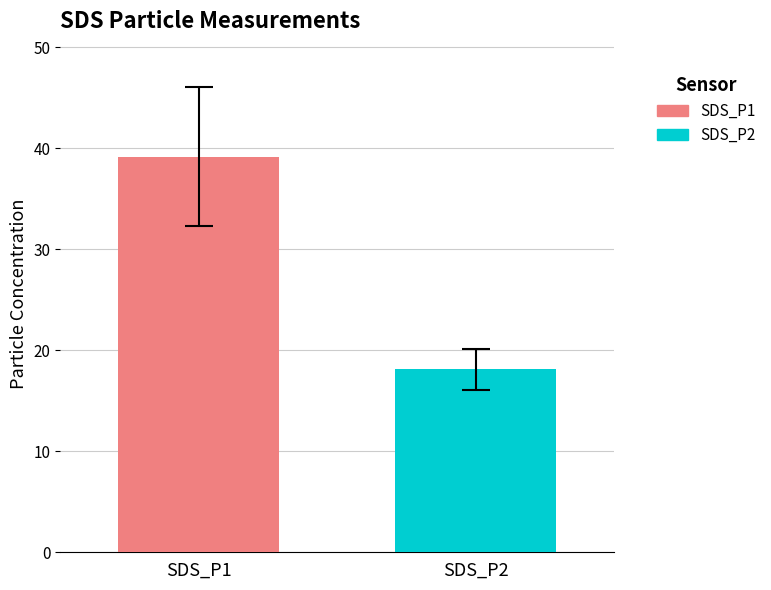

How many distinct data groups are displayed?

2